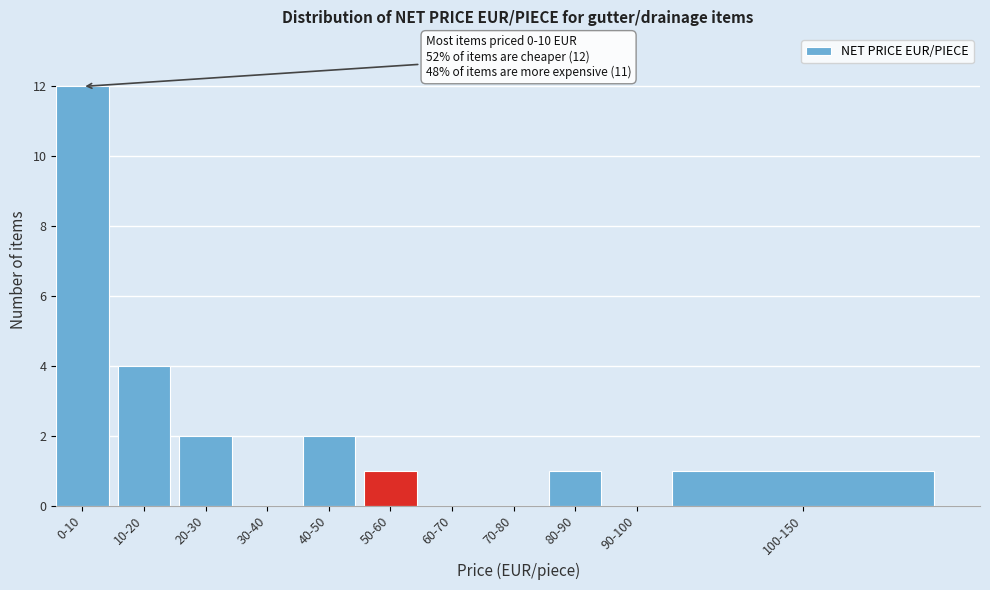

Reading left to right, extract all data points from this chart.

0-10=12	10-20=4	20-30=2	30-40=0	40-50=2	50-60=1	60-70=0	70-80=0	80-90=1	90-100=0	100-150=1